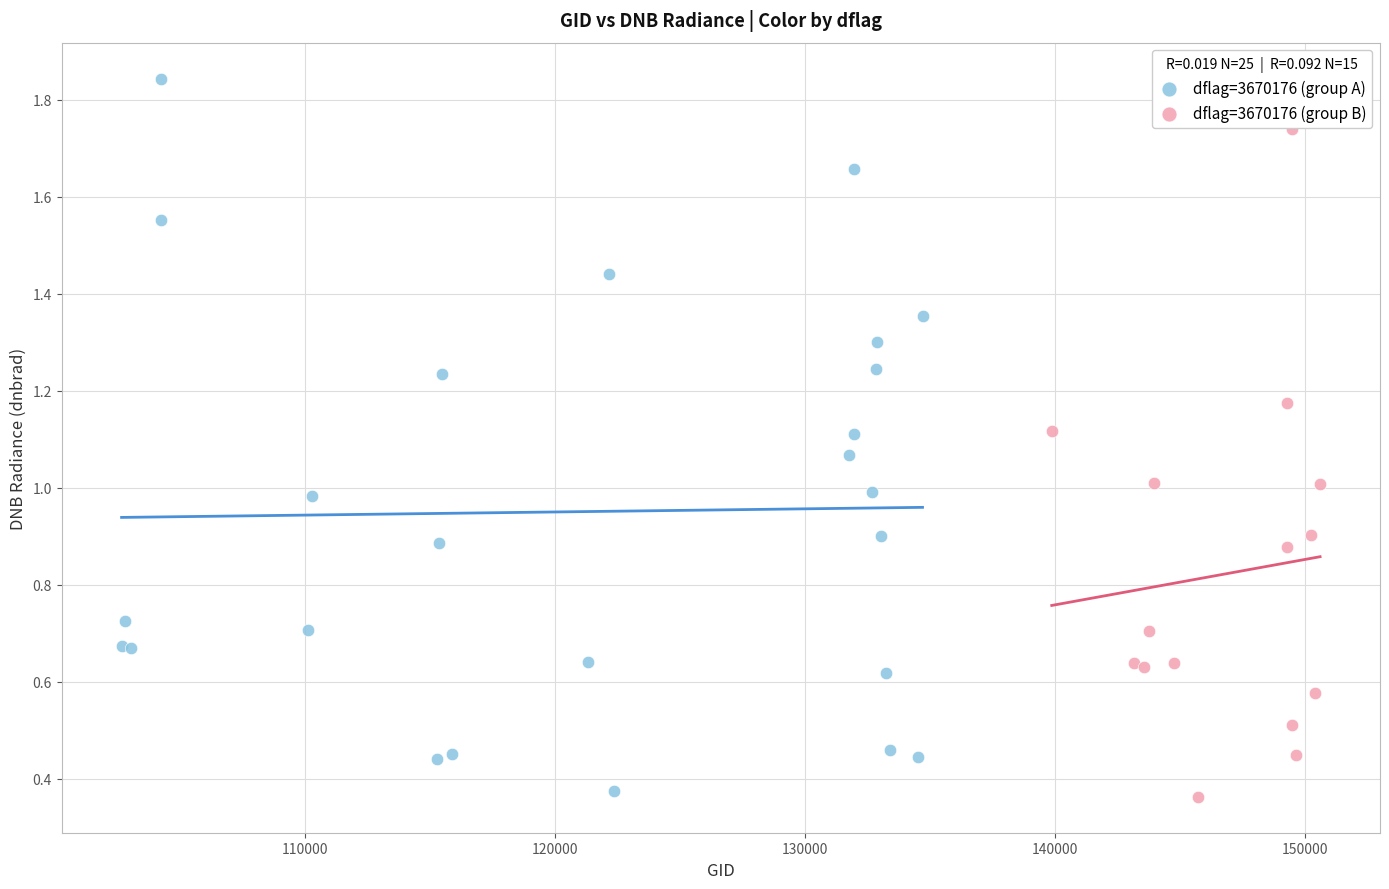

Which series contains the highest Y value?

dflag=3670176 (group A)